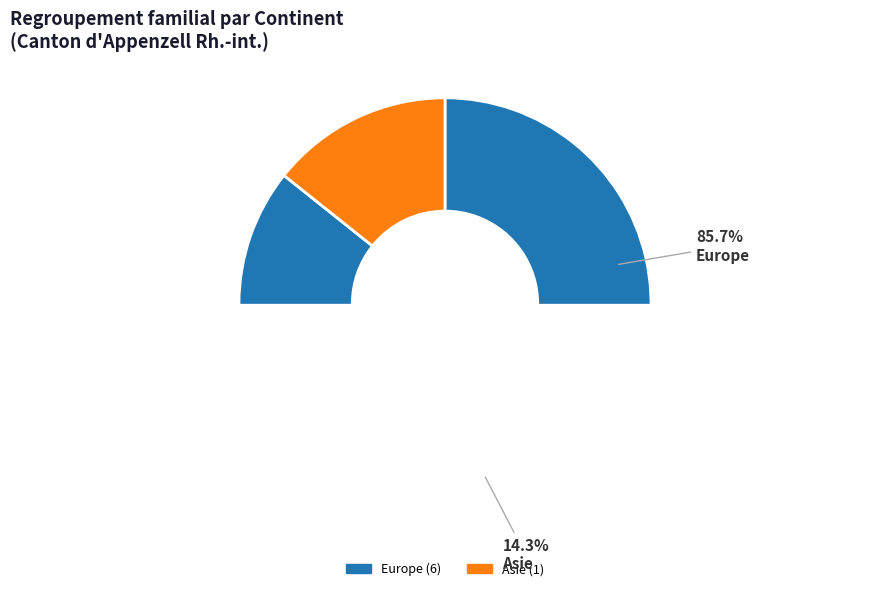

Count the number of slices in the pie.

5